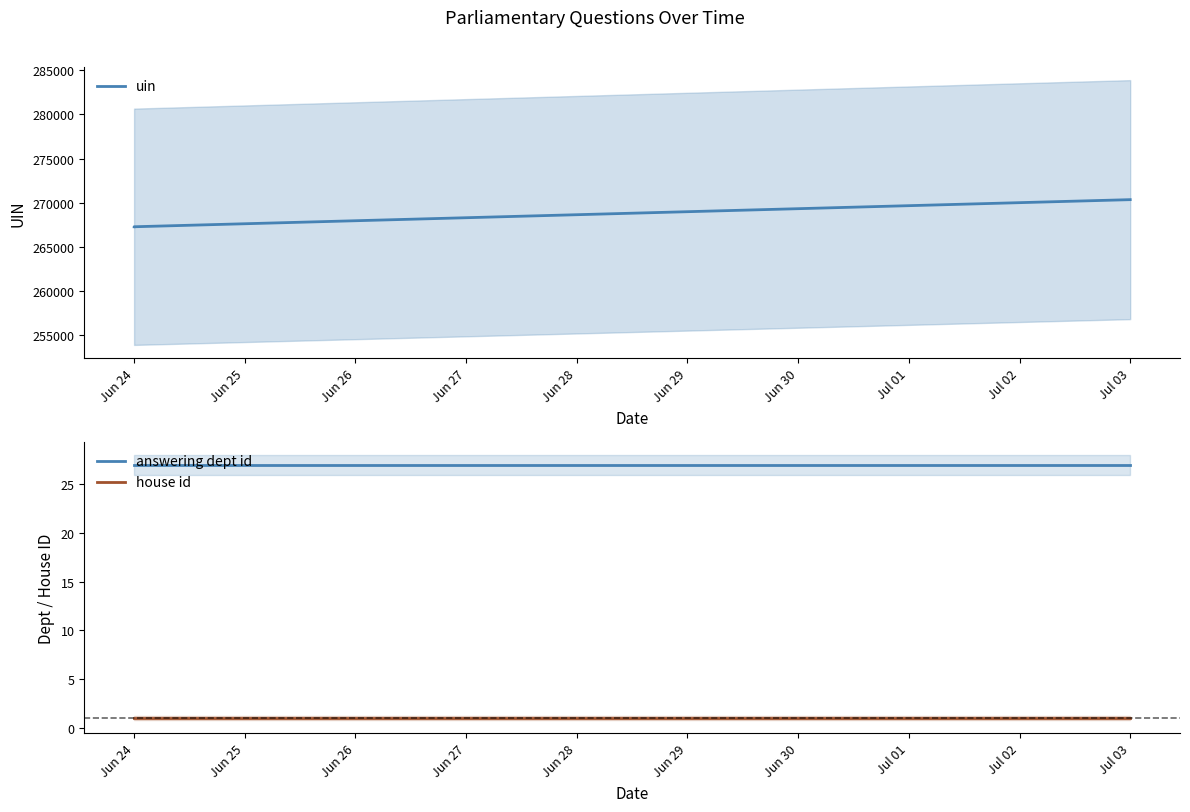

What is the maximum value for answering dept id?

27